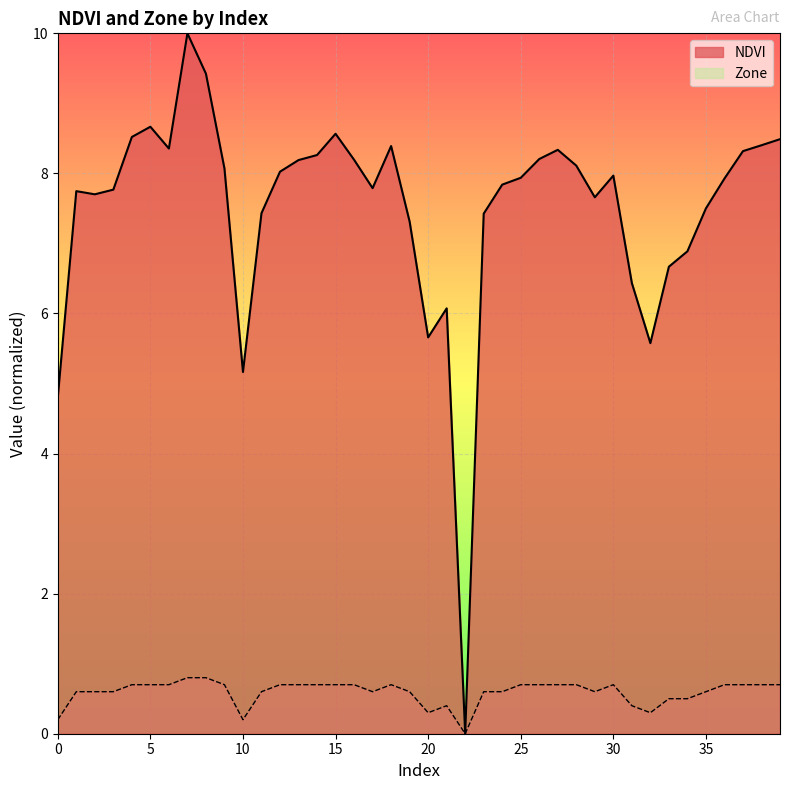

What is the difference between the second highest and minimum values in the Zone series?

0.8